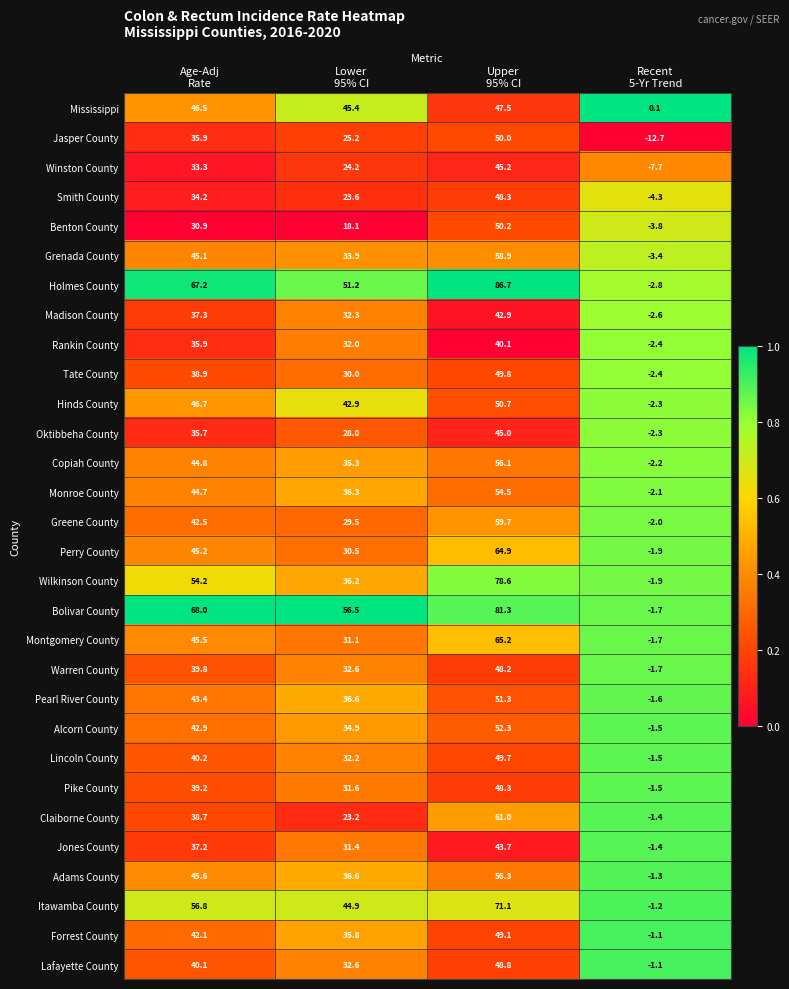

What is the spread (max minus min) of values at Lower
95% CI?

38.4